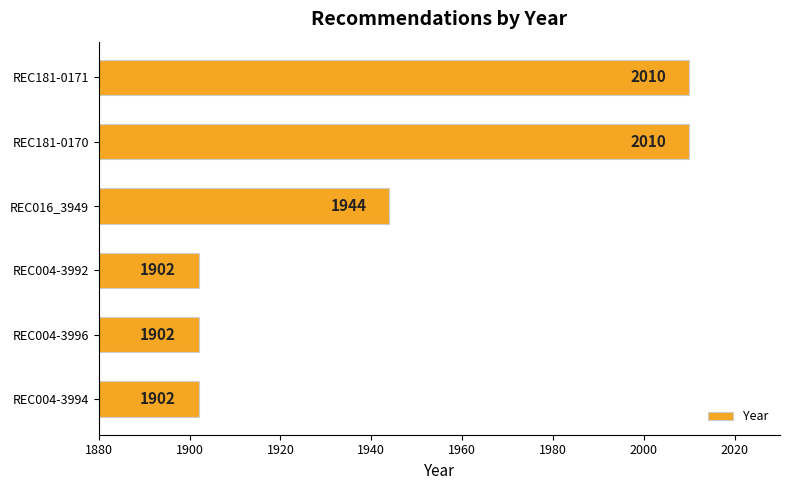

Count the number of data series in this chart.

1